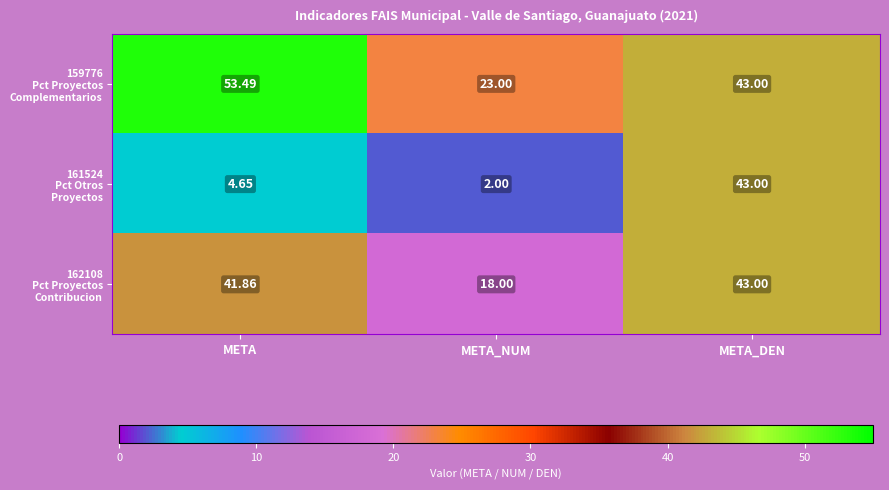

At which category does the chart reach its peak across all series?

META